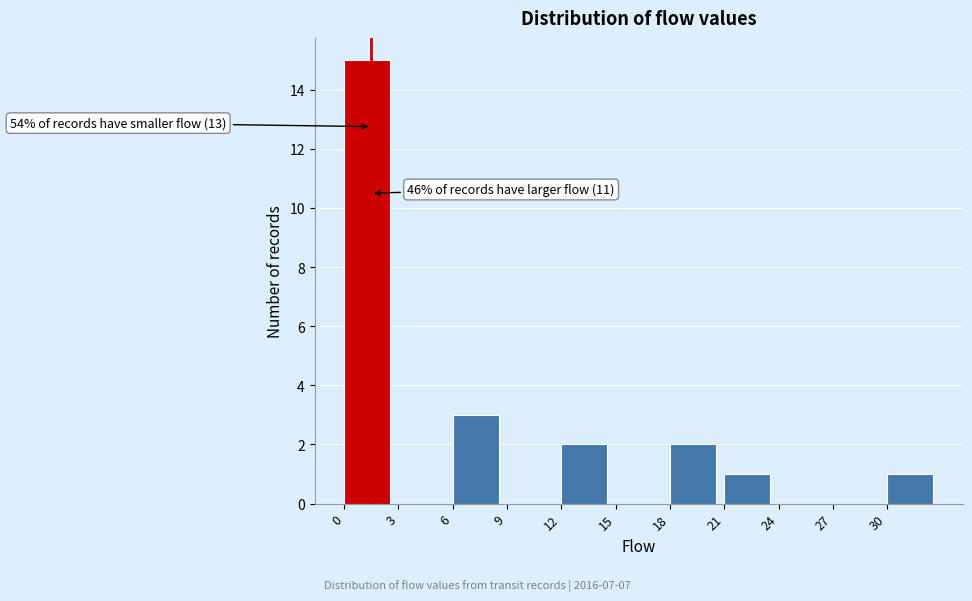

Which range on the x-axis has the tallest bar?

0 to 3